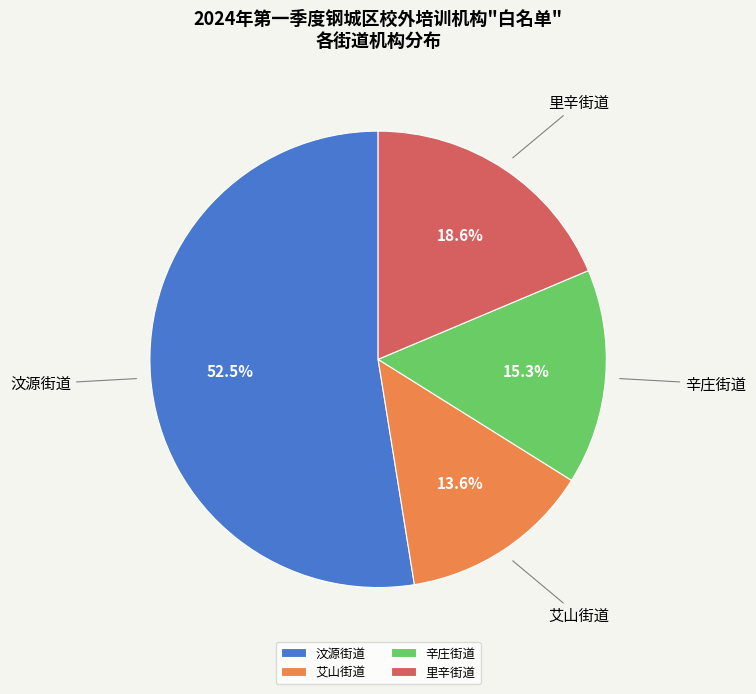

Which slice is the smallest?

艾山街道